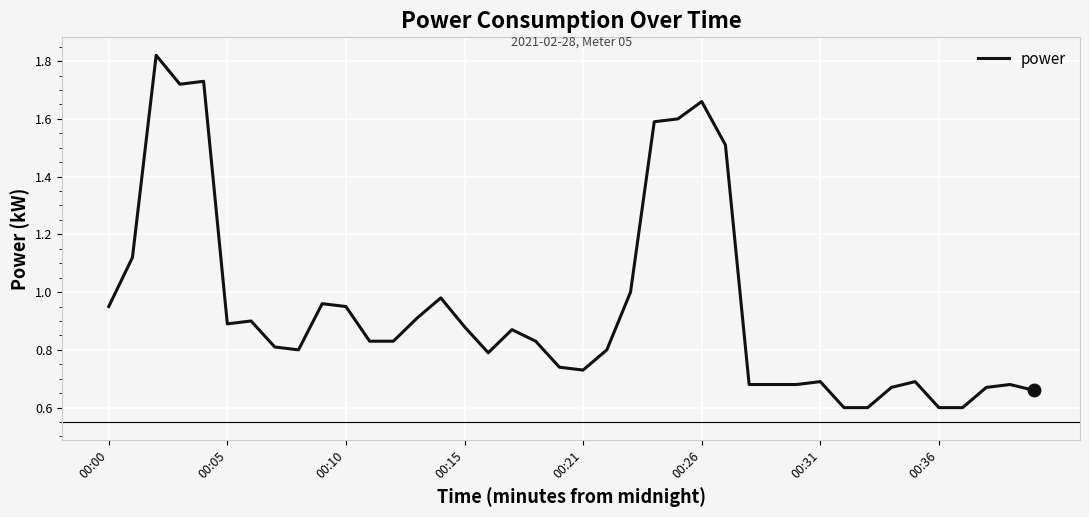

What is the difference between the maximum and minimum values?

1.2